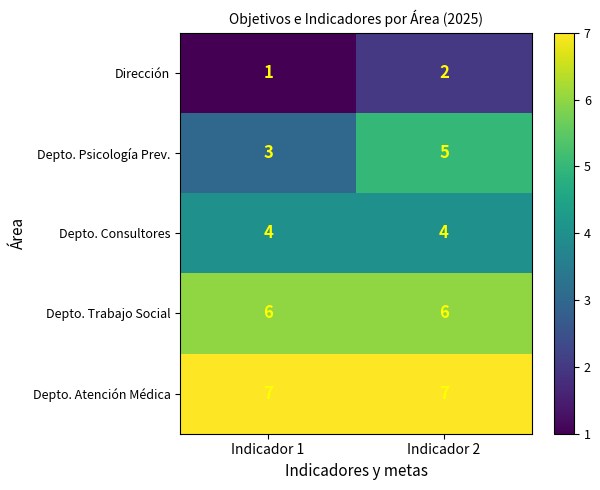

Count the number of categories in the chart.

2